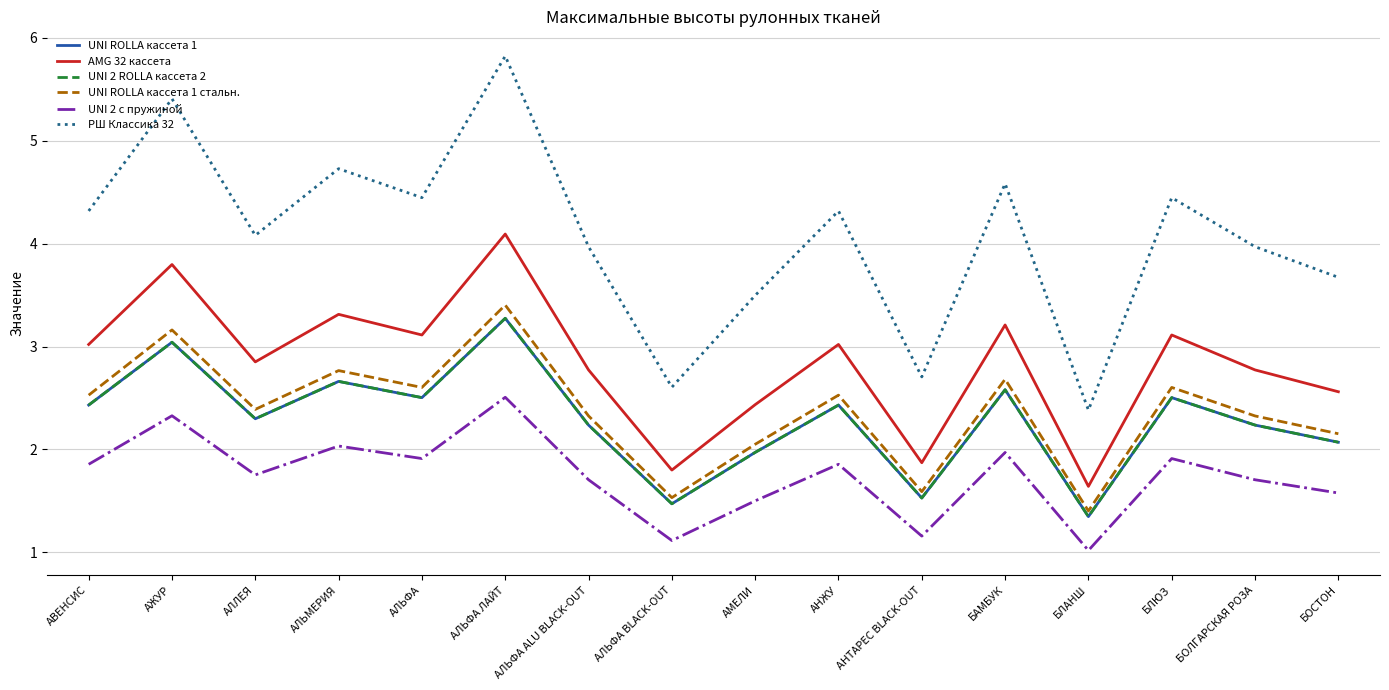

True or false: AMG 32 кассета and UNI ROLLA кассета 1 intersect in this chart.

False